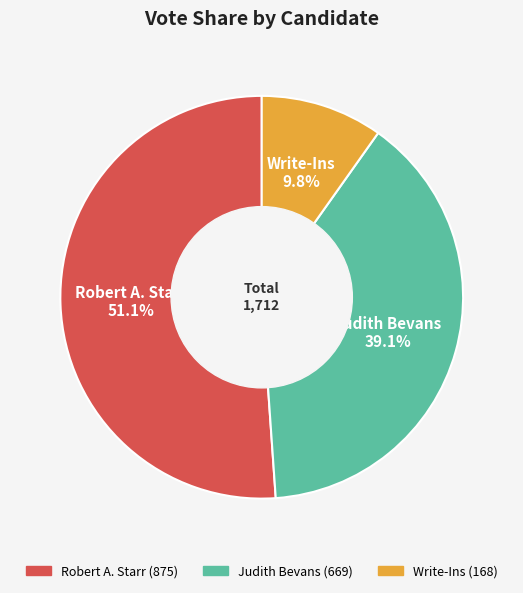

To the nearest percent, what portion does Write-Ins represent?

10%